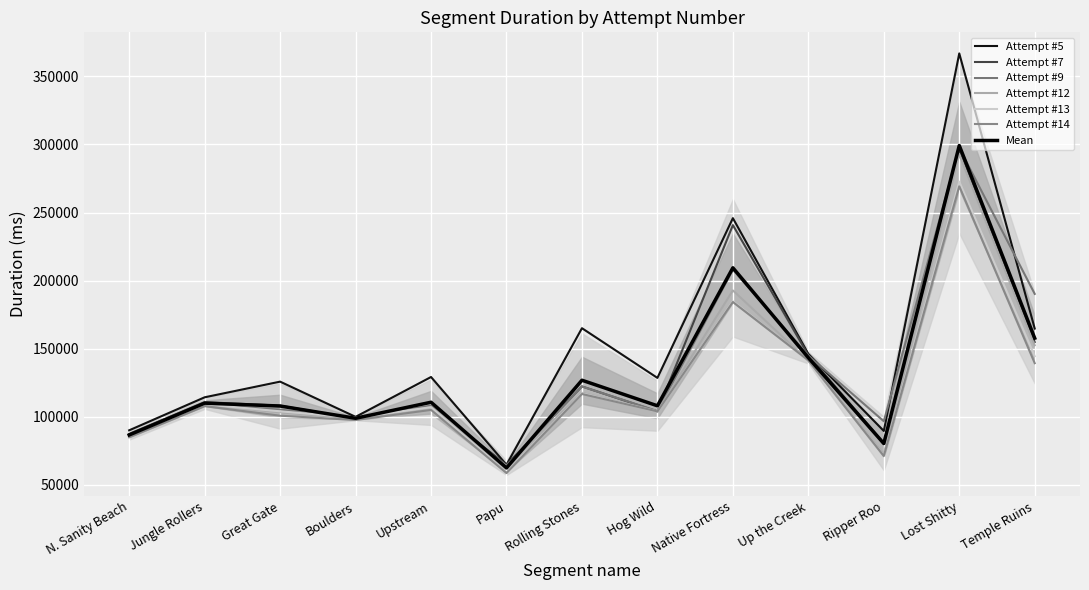

What is the smallest value displayed?

58653